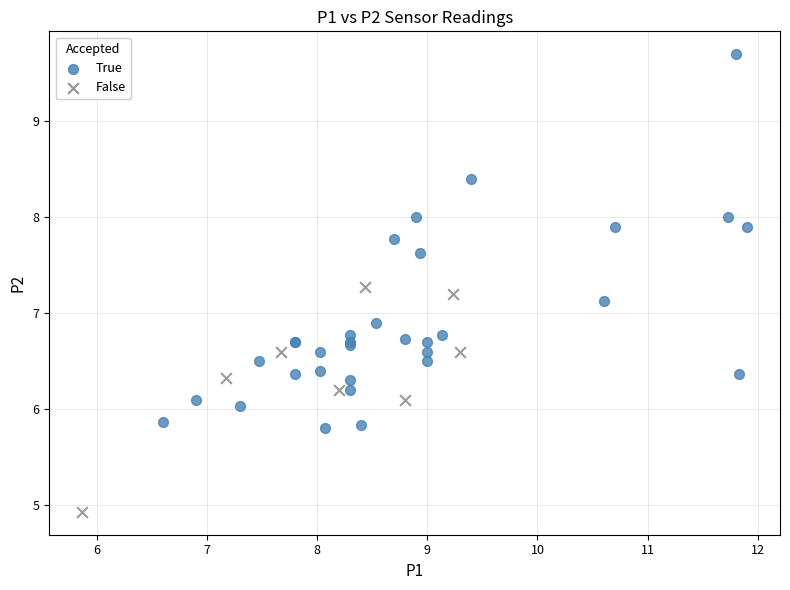

Which series contains the highest Y value?

True